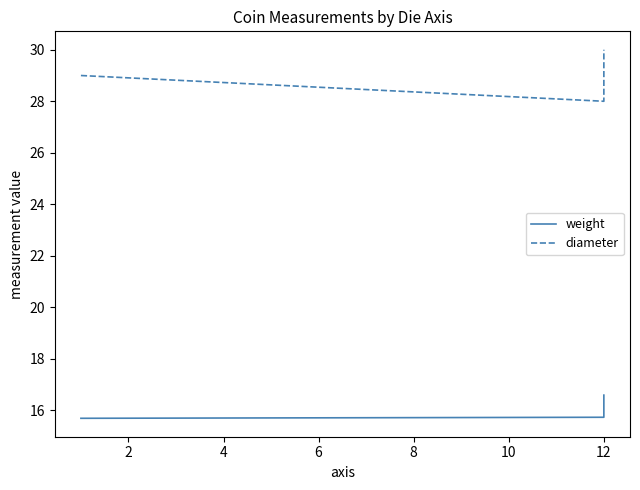

Reading right to left, extract all data points from this chart.

weight: 16.6	15.7	15.7
diameter: 30.0	28.0	29.0